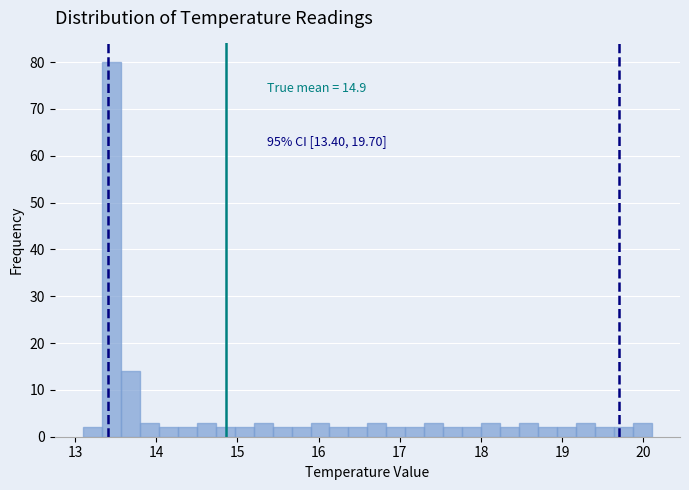

Around what value on the x-axis is the tallest bar? Give the approximate position of its centre, as read against the axis.

13.5